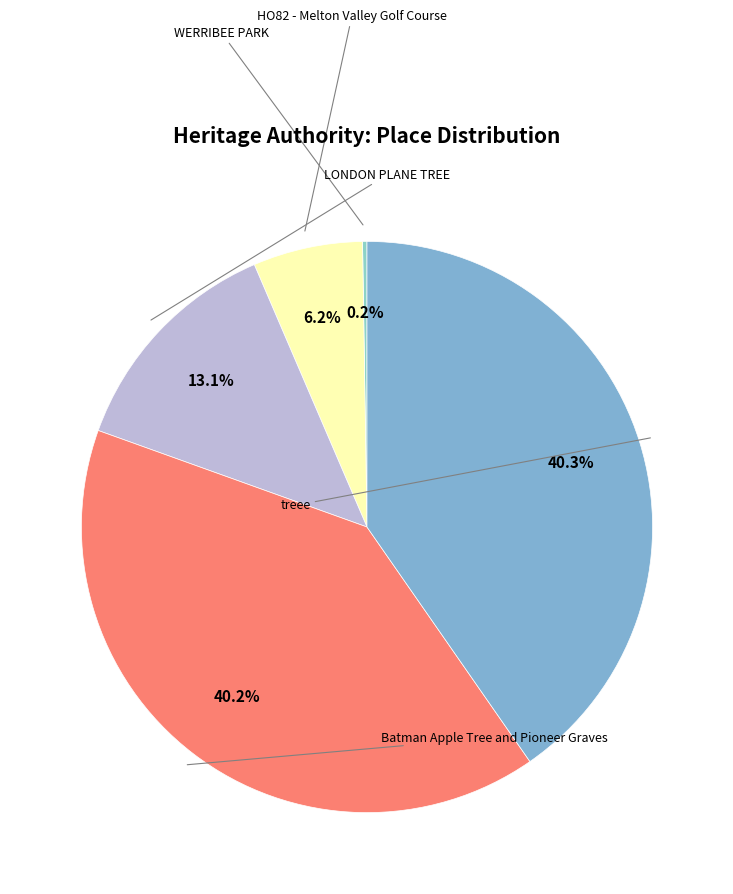

Is there a majority slice in this chart?

No